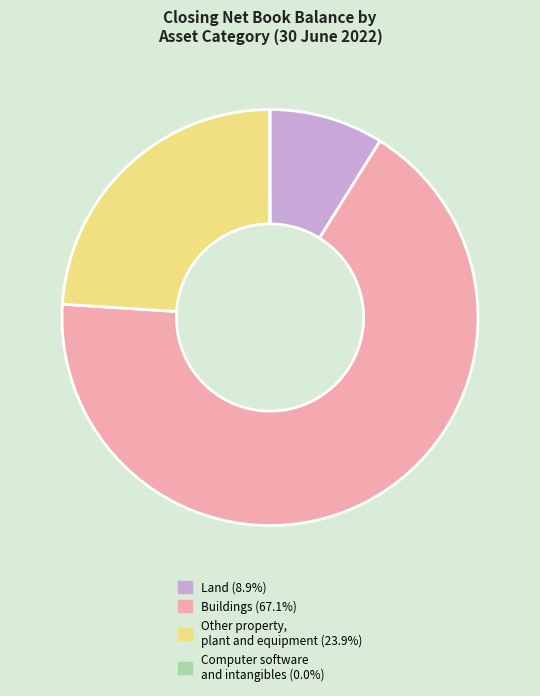

Combined, do Other property, plant and equipment (23.9%) and Buildings (67.1%) account for over 50%?

Yes